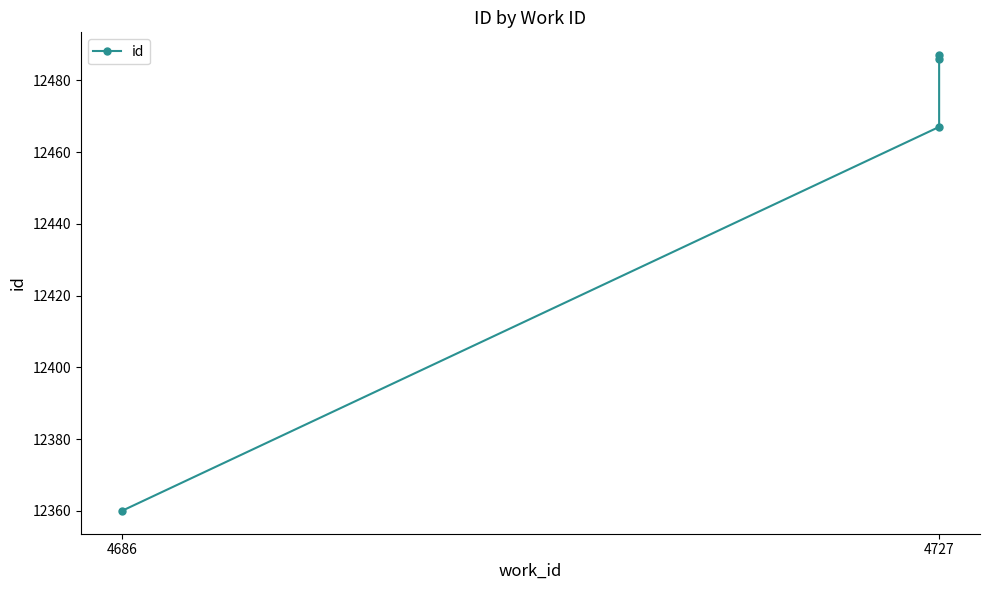

What is the value of the 3rd point from the left?

12486